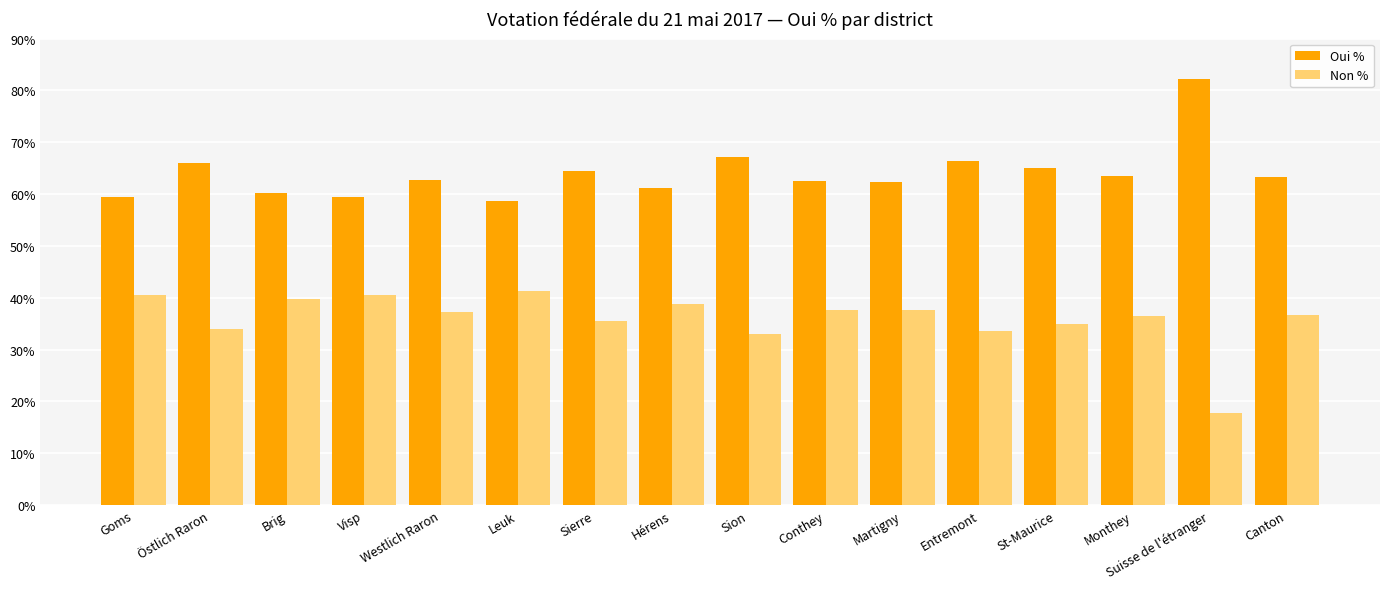

List the series in order of their peak value, highest first.

Oui %, Non %